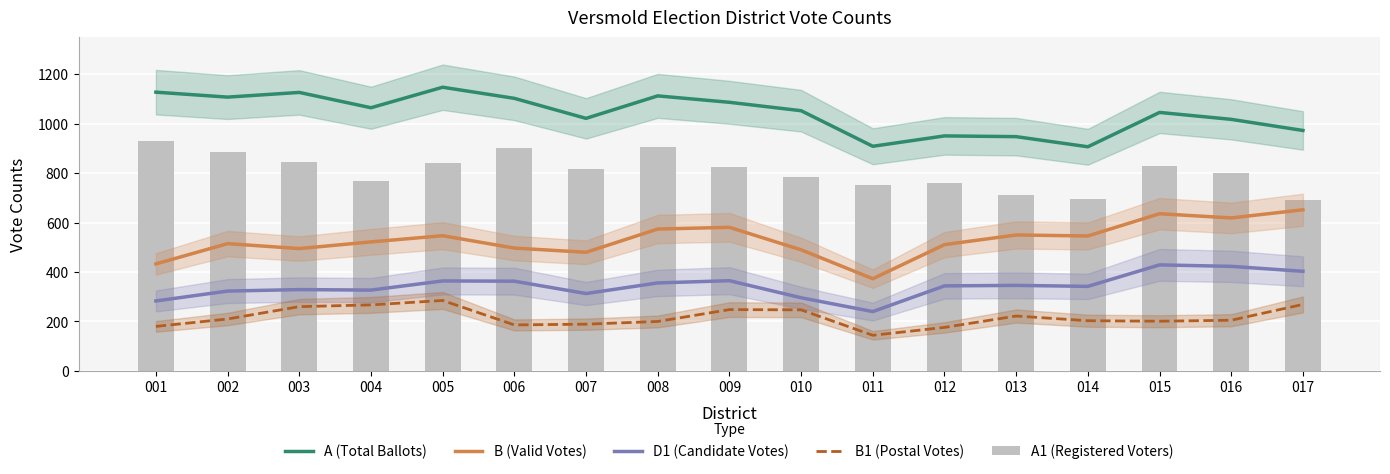

Which category has the lowest value across all series?

011